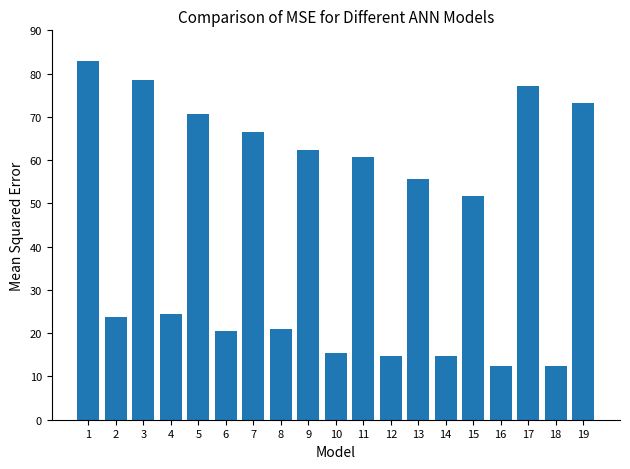

Are the bars horizontal?

No